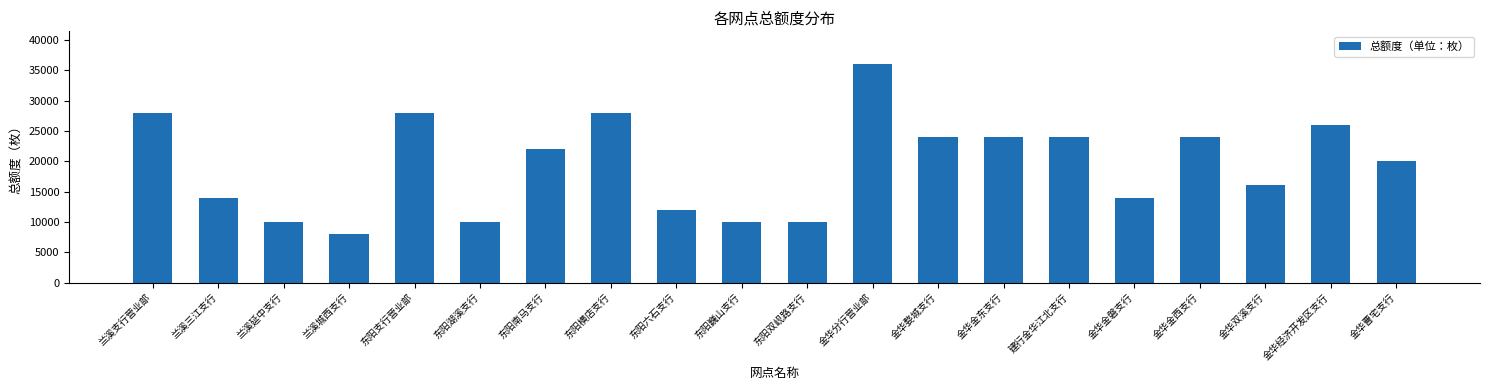

Reading left to right, list all the values displayed in this chart.

兰溪支行营业部=28000	兰溪三江支行=14000	兰溪延中支行=10000	兰溪城西支行=8000	东阳支行营业部=28000	东阳湖溪支行=10000	东阳南马支行=22000	东阳横店支行=28000	东阳六石支行=12000	东阳巍山支行=10000	东阳双岘路支行=10000	金华分行营业部=36000	金华婺城支行=24000	金华金东支行=24000	建行金华江北支行=24000	金华金磐支行=14000	金华金西支行=24000	金华双溪支行=16000	金华经济开发区支行=26000	金华曹宅支行=20000